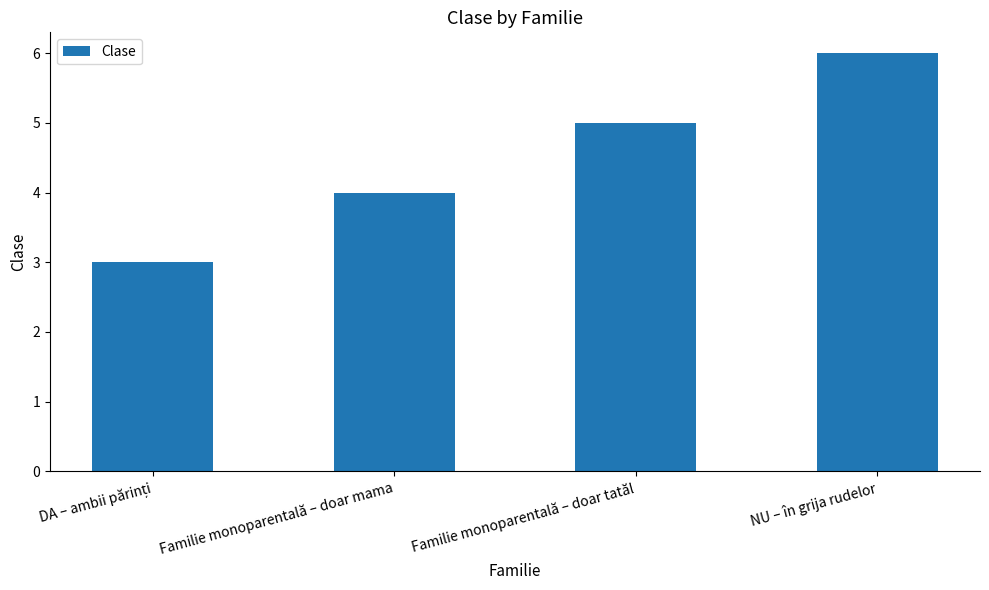

Reading left to right, extract all data points from this chart.

3	4	5	6